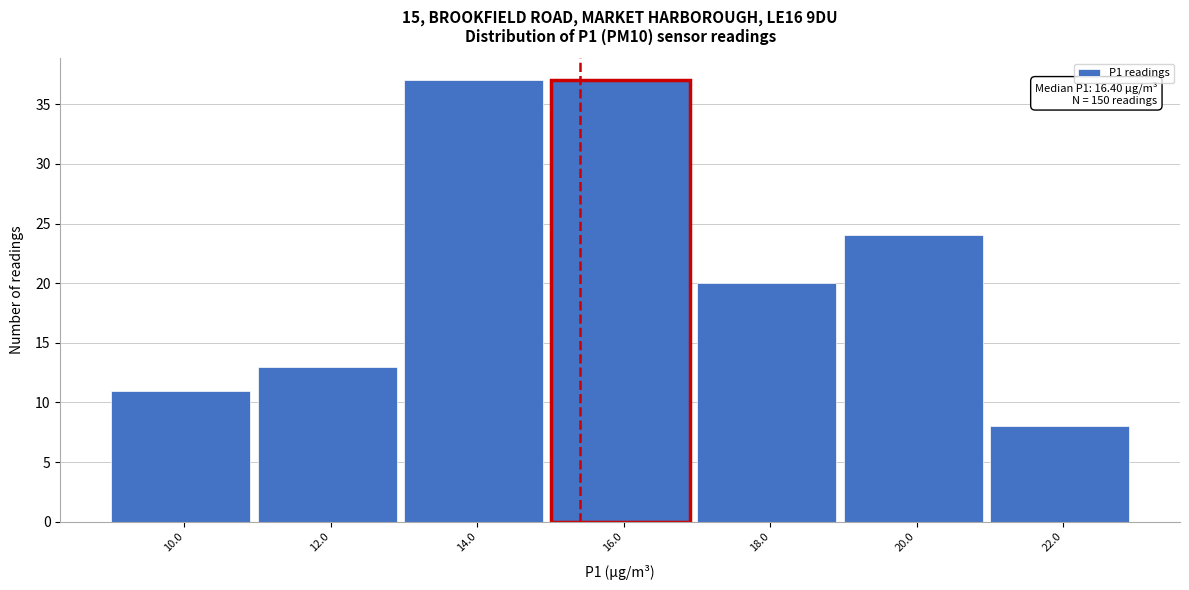

Reading right to left, list all the values displayed in this chart.

8	24	20	37	37	13	11